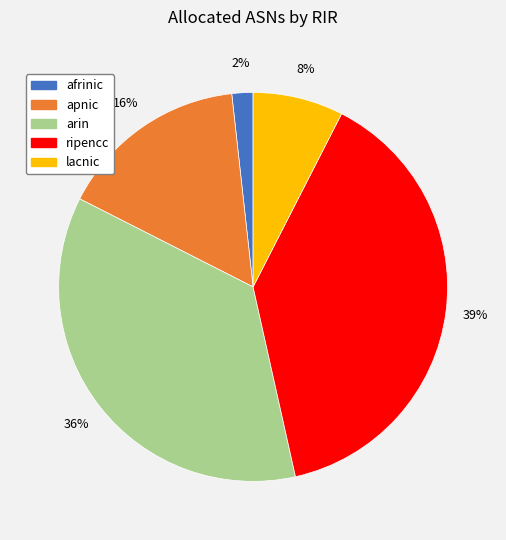

Between afrinic and apnic, which is larger?

apnic